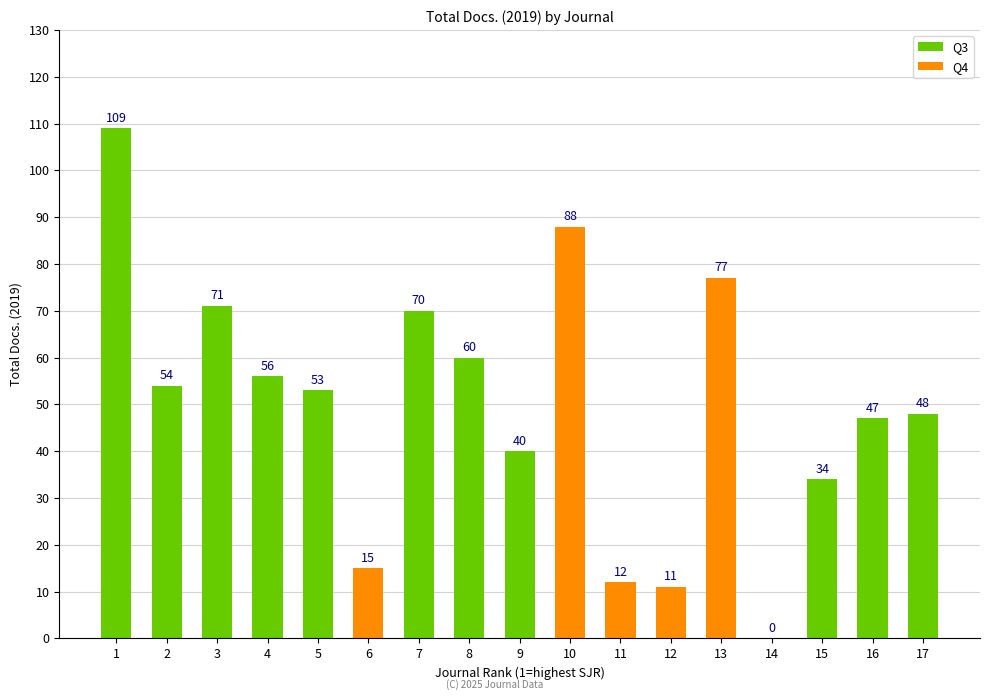

Reading left to right, list all the values displayed in this chart.

1=109	2=54	3=71	4=56	5=53	6=15	7=70	8=60	9=40	10=88	11=12	12=11	13=77	14=0	15=34	16=47	17=48